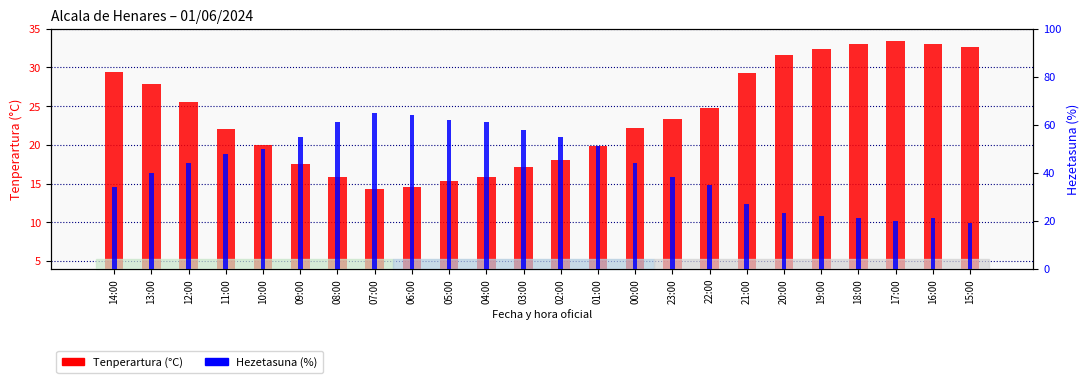

What is the difference between the second highest and minimum values in the Hezetasuna (%) series?

45.0